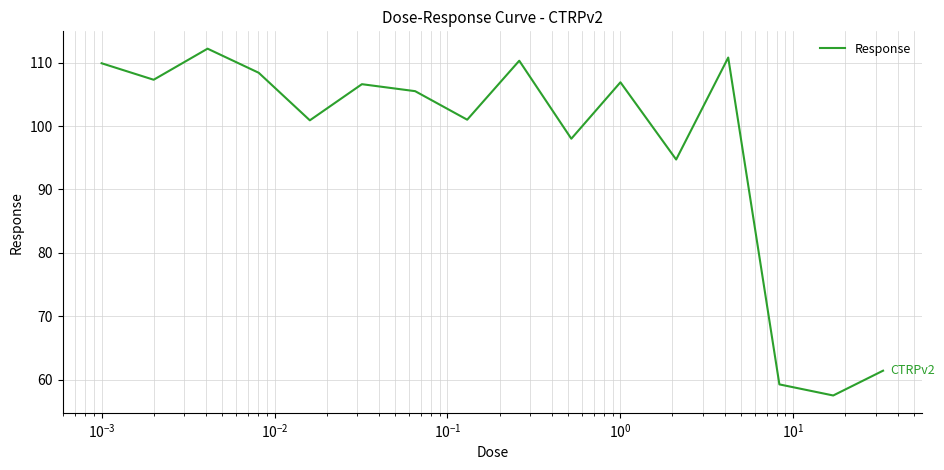

What is the greatest value displayed?

112.2